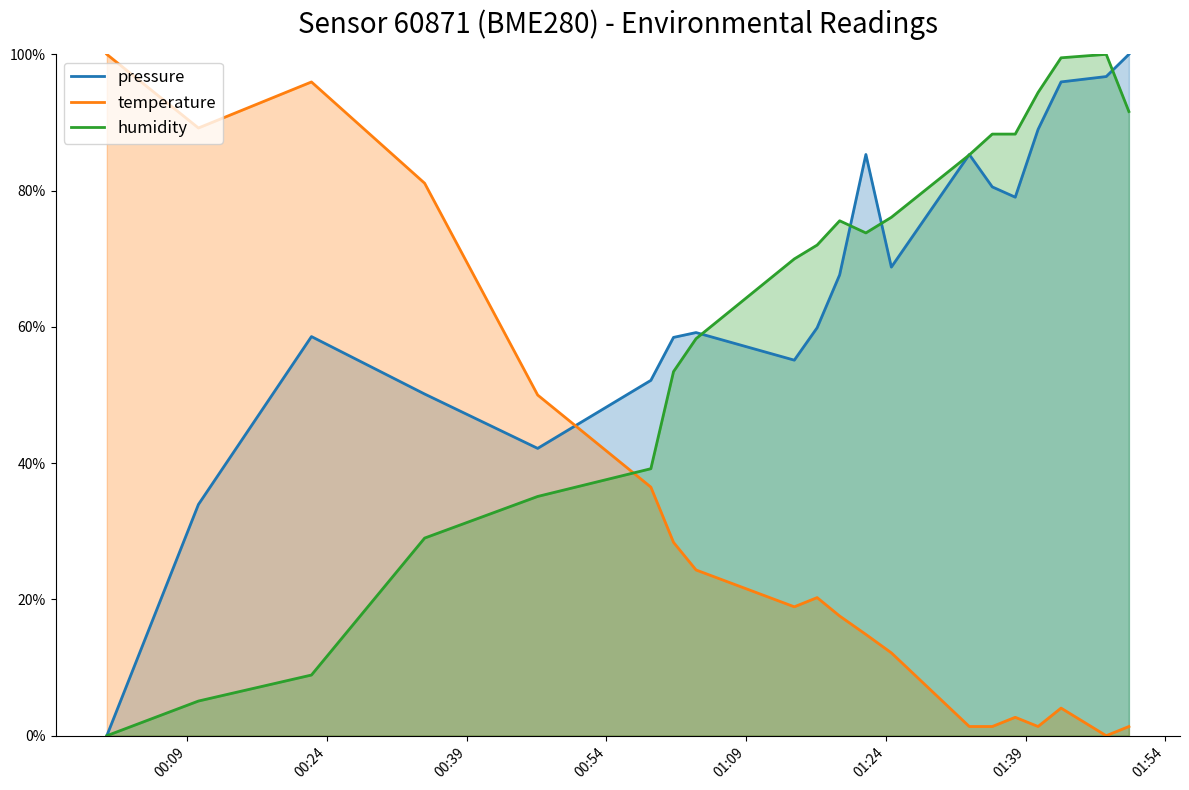

True or false: pressure and temperature cross at least once.

True